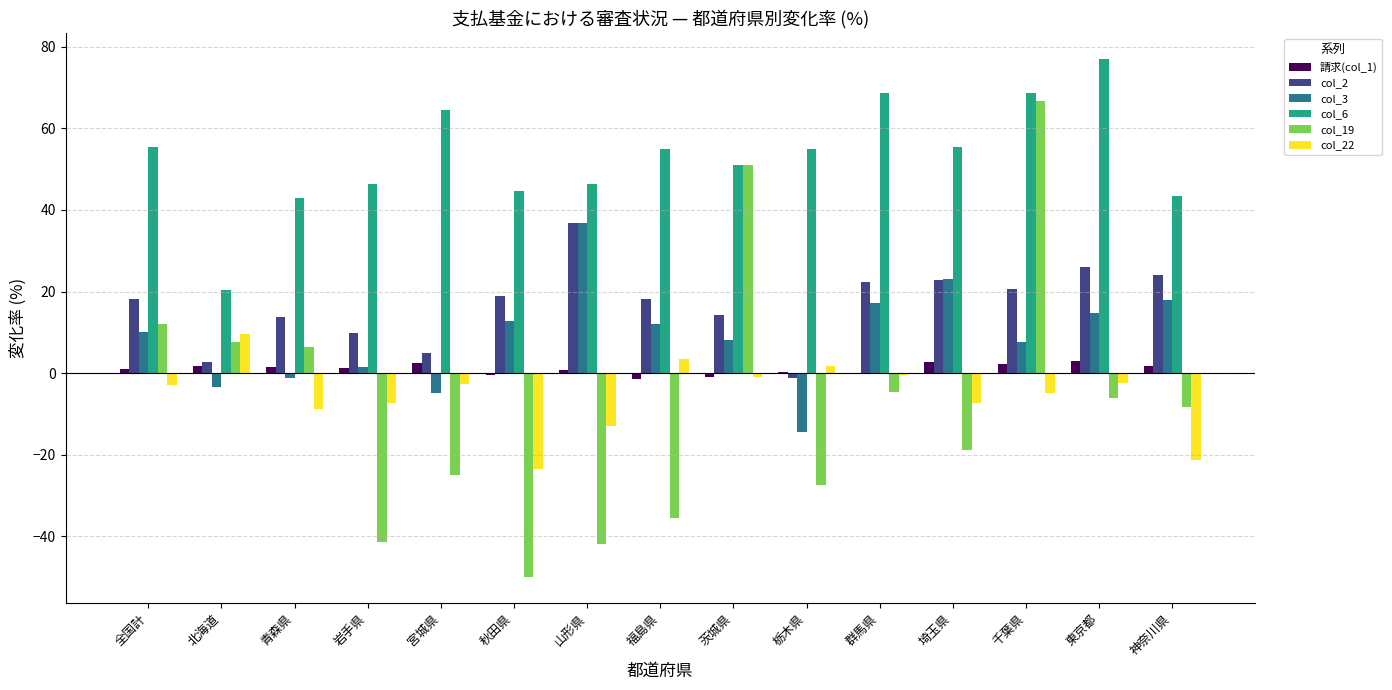

Is the value of col_6 at 福島県 greater than the value of col_2 at 北海道?

Yes